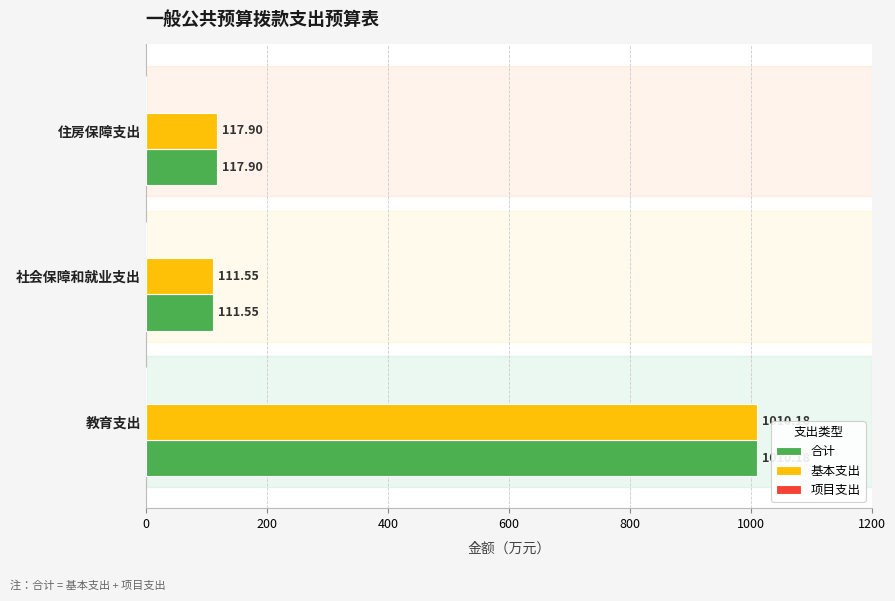

What is the sum of all 基本支出 values?

1239.6